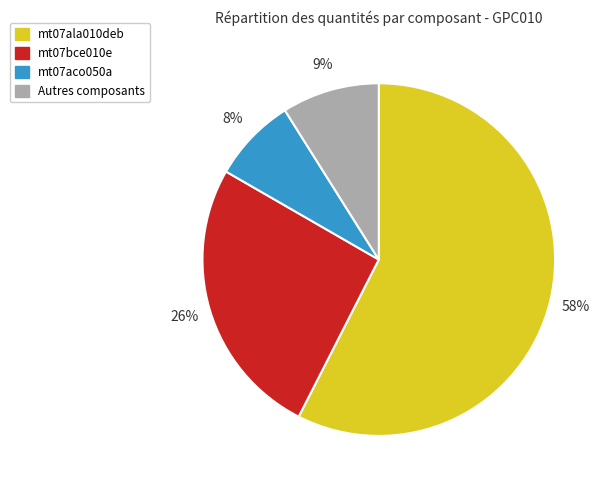

Combined, do mt07ala010deb and mt07aco050a account for over 50%?

Yes